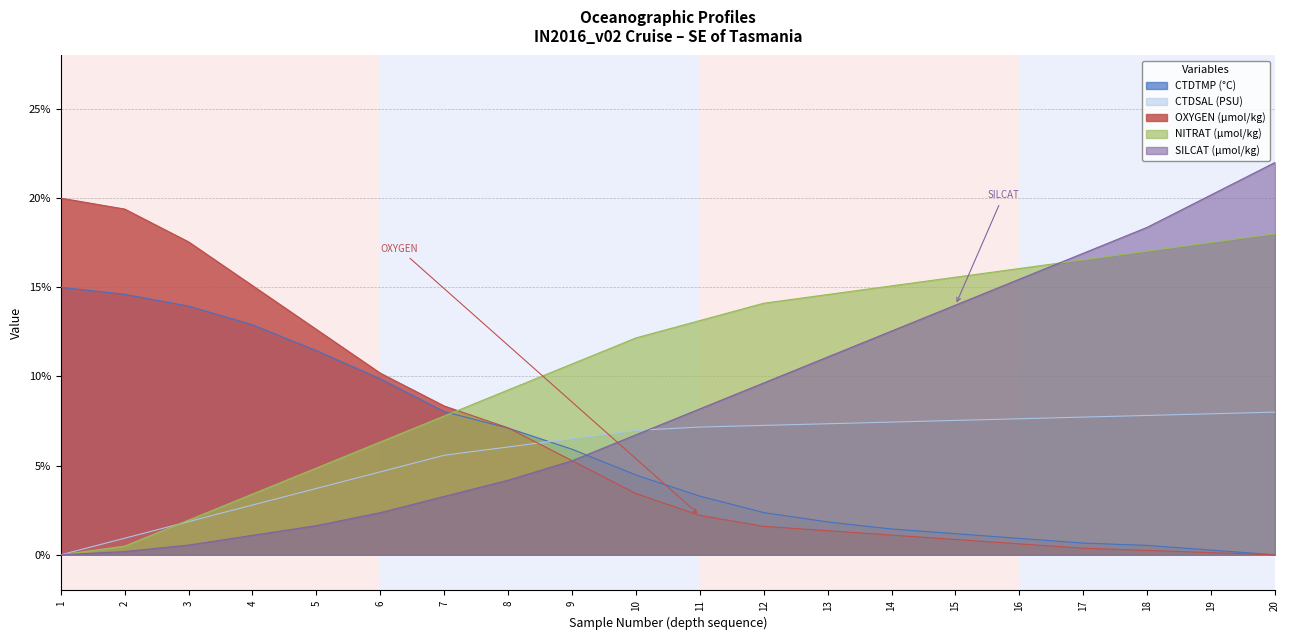

What is the difference between the OXYGEN values at 2 and 16?

18.8